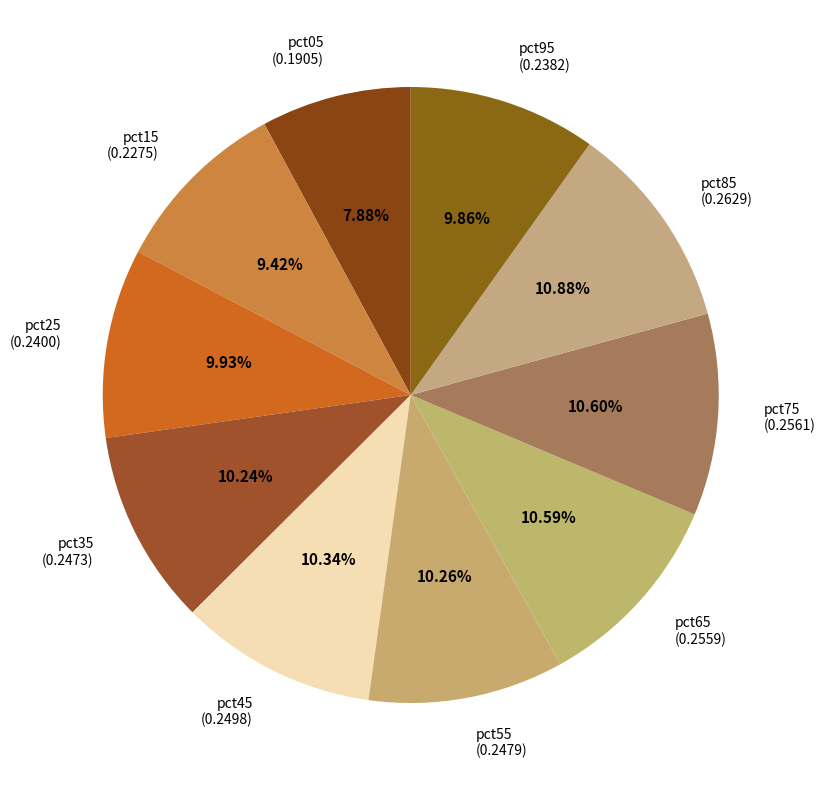

Is it true that pct75 is 11% of the pie?

True